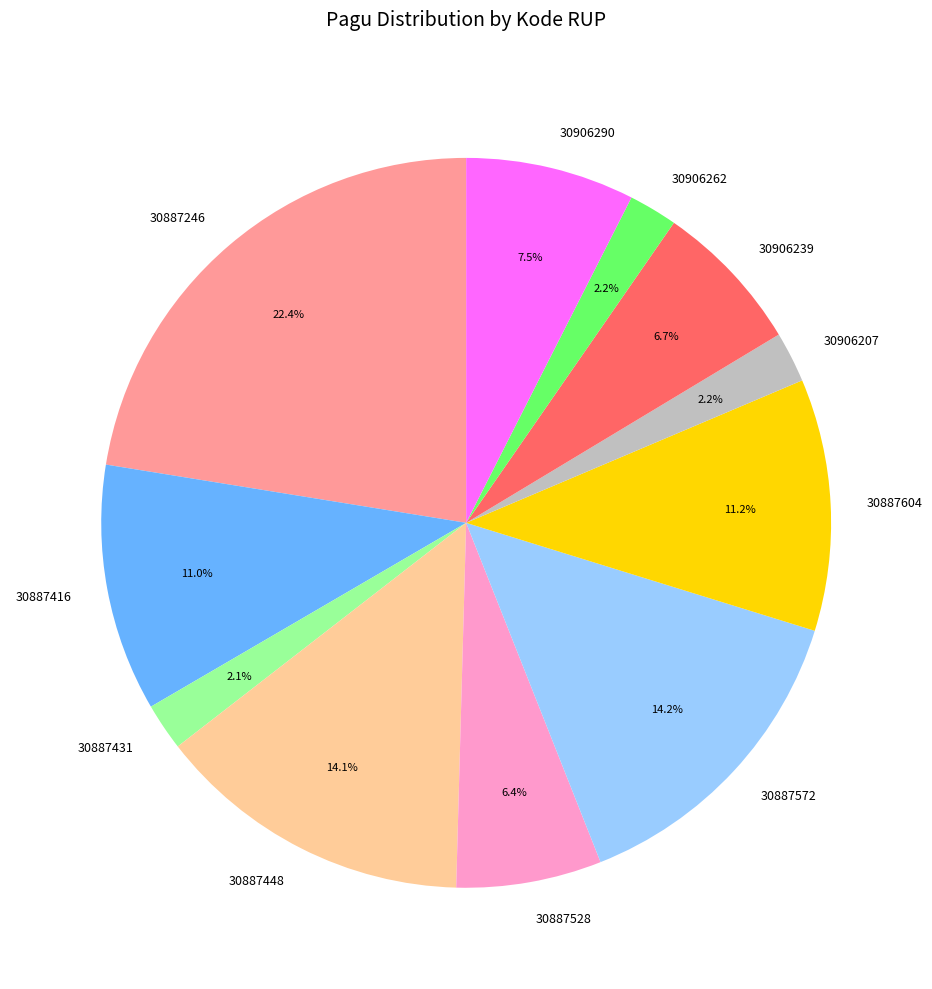

Does any single category account for the majority?

No